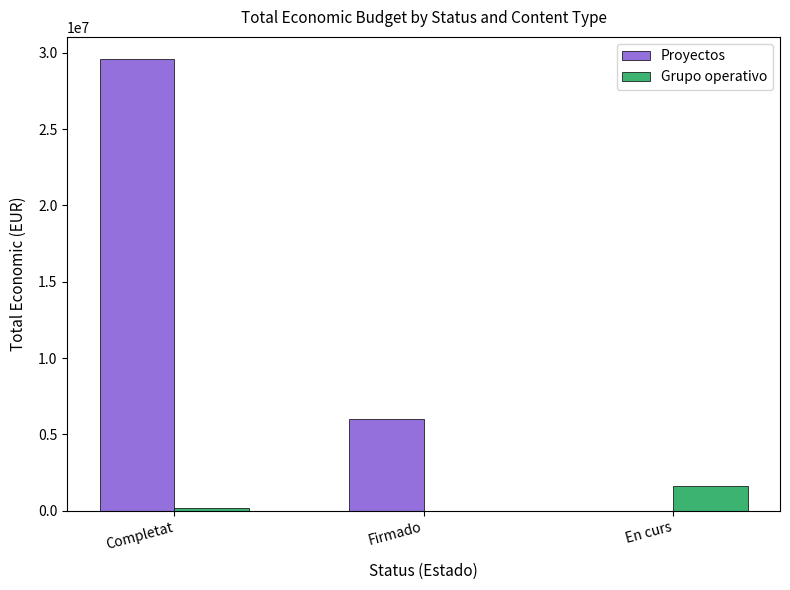

How many groups of bars are there?

3